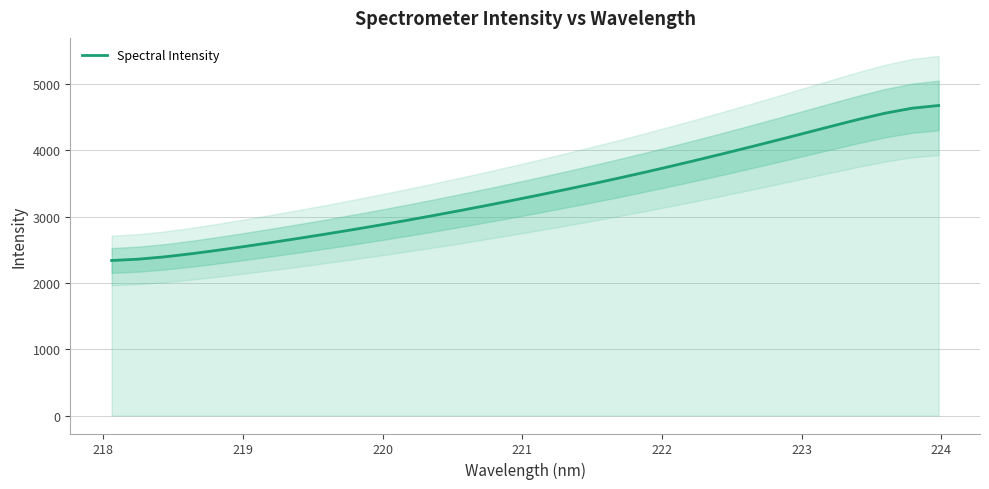

What is the maximum value shown in the chart?

4679.0